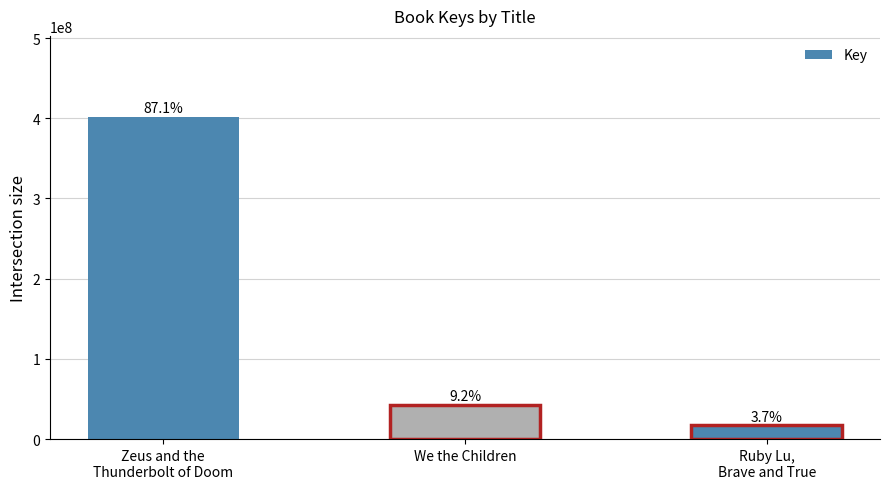

What is the change in value from We the Children to Ruby Lu,
Brave and True?

-25746217